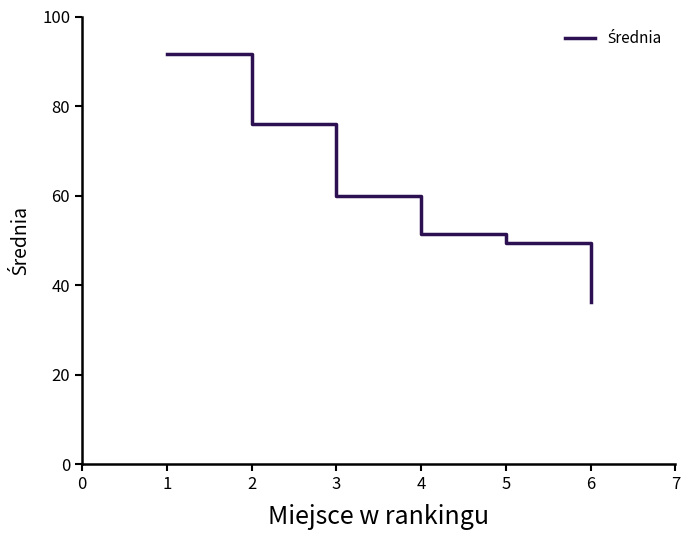

Does the chart display data point markers on the line(s)?

No